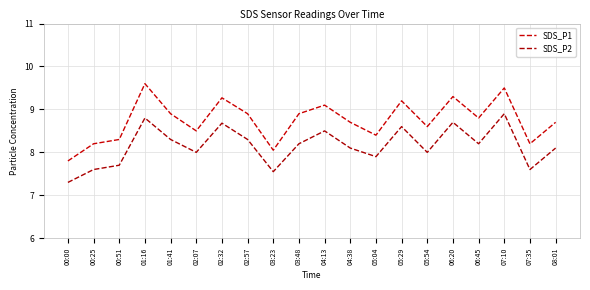

Rank the series by their maximum value, from highest to lowest.

SDS_P1, SDS_P2